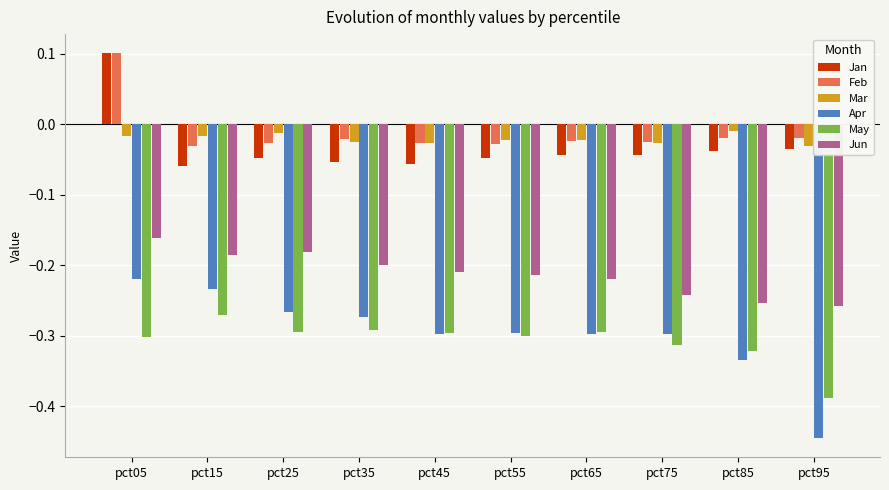

At which category is the sum across all series the highest?

pct05